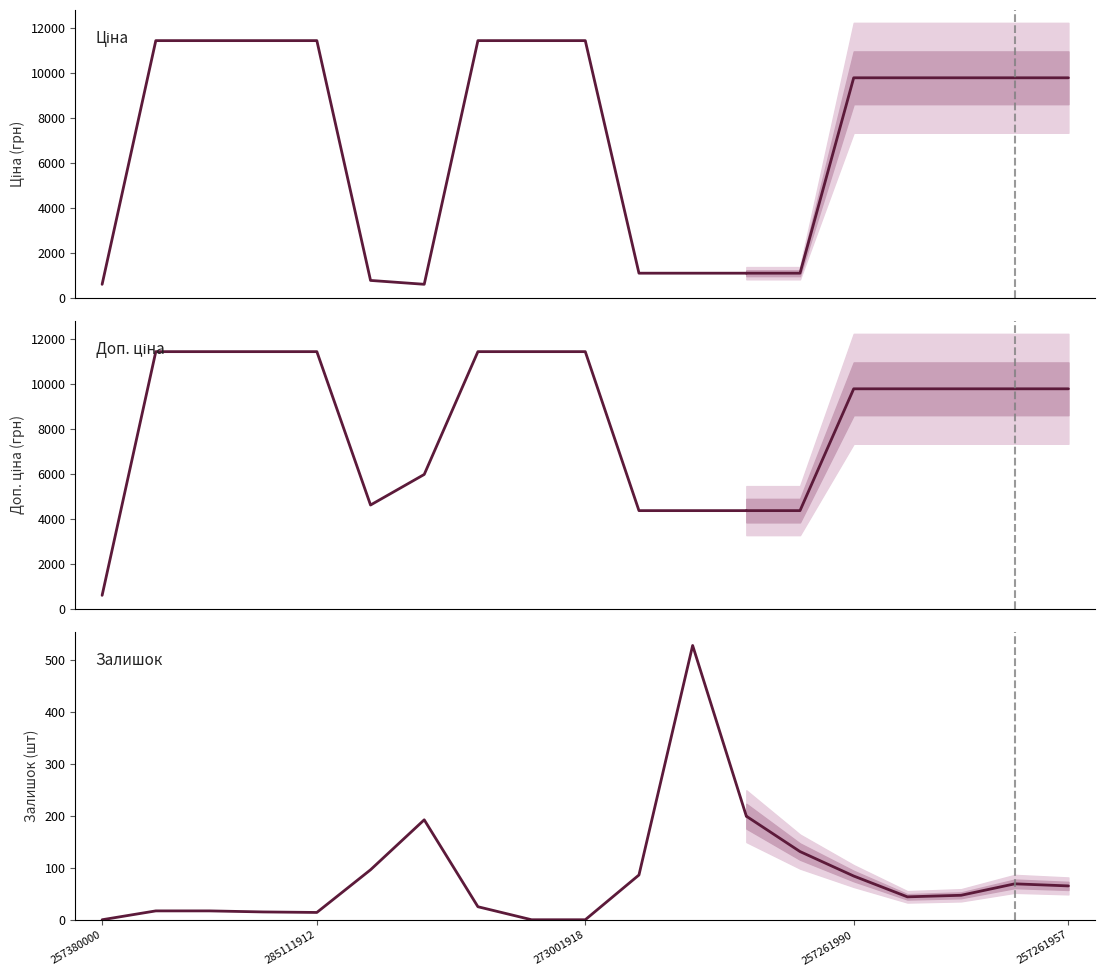

What is the spread (max minus min) of values at 7?

11411.8